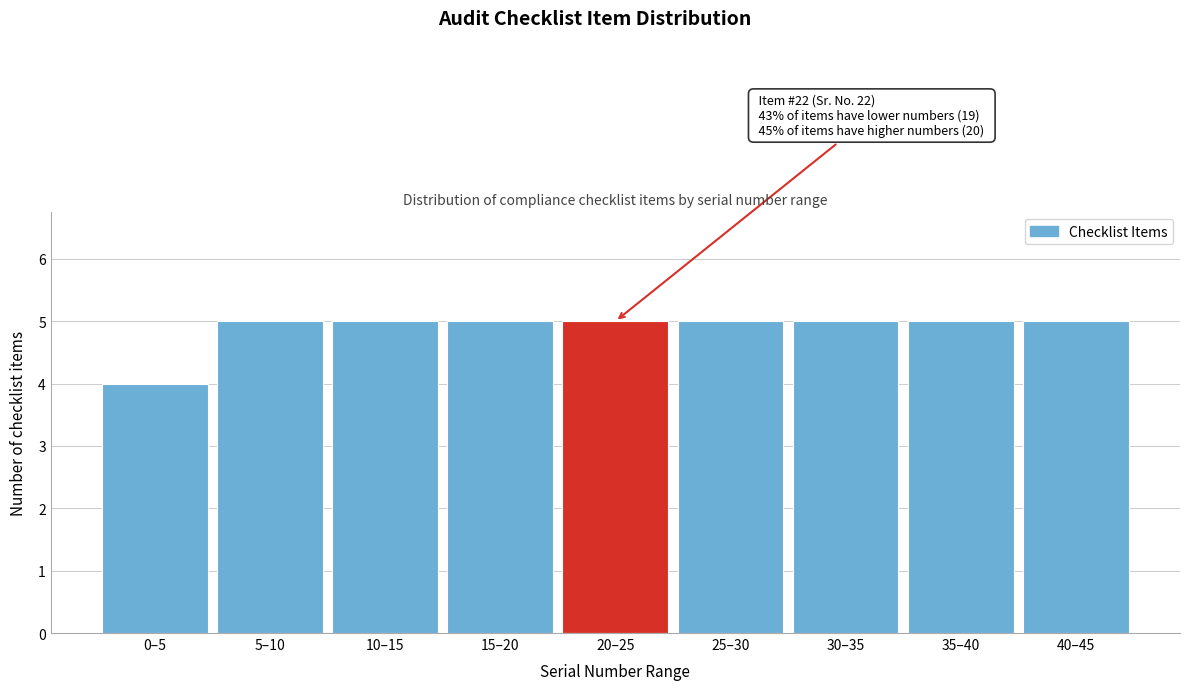

Reading left to right, list all the values displayed in this chart.

4	5	5	5	5	5	5	5	5